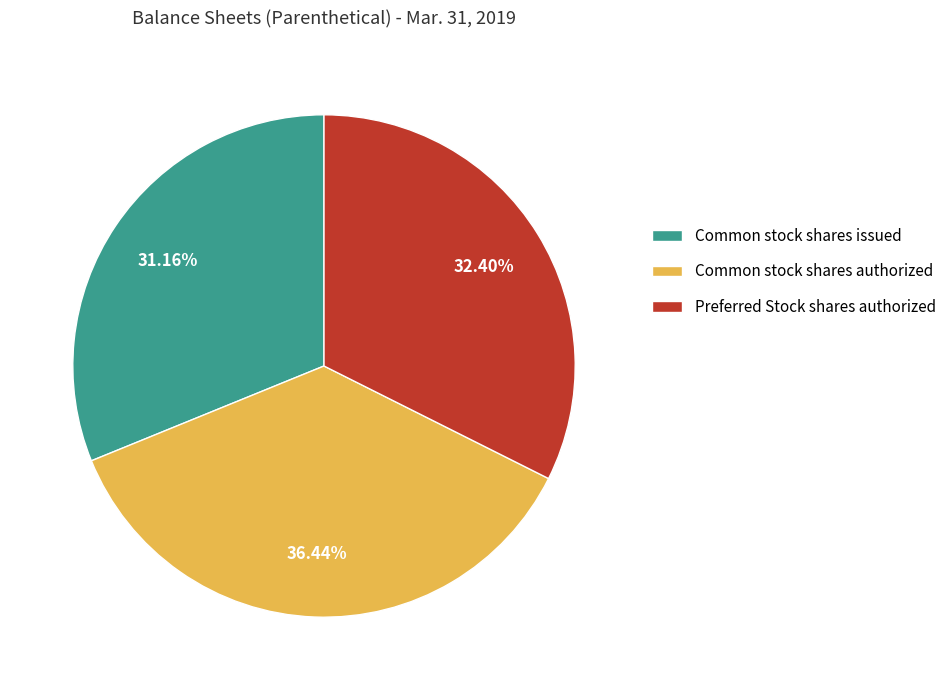

To the nearest percent, what percentage of the pie is Common stock shares authorized?

36%